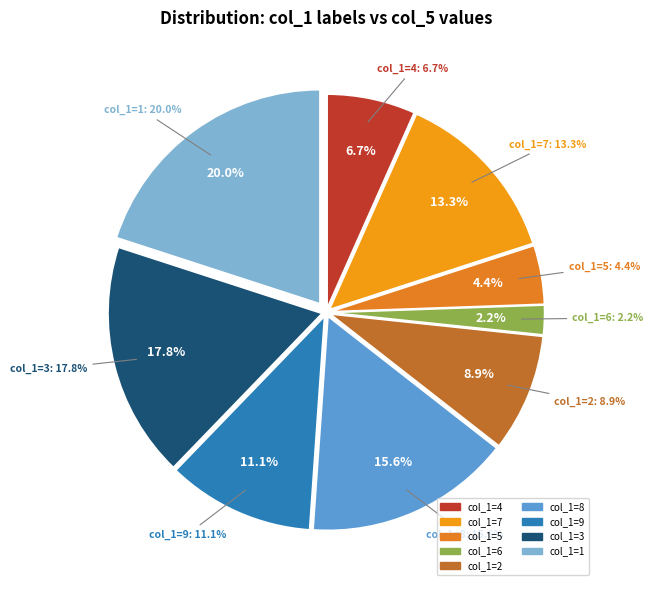

Is there any slice that represents more than half of the pie?

No